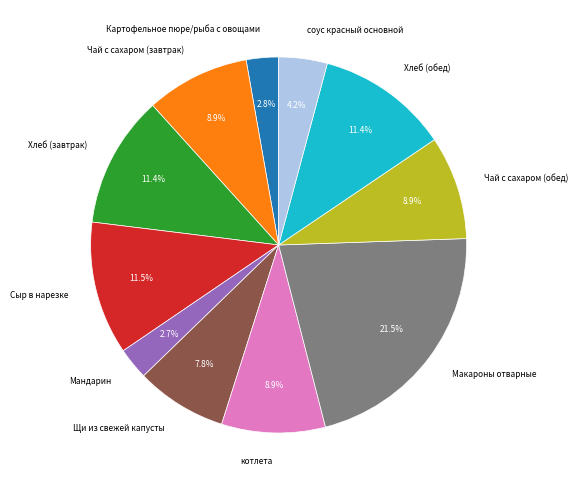

To the nearest percent, what is the difference between the Хлеб (завтрак) and Мандарин slice percentages?

9%